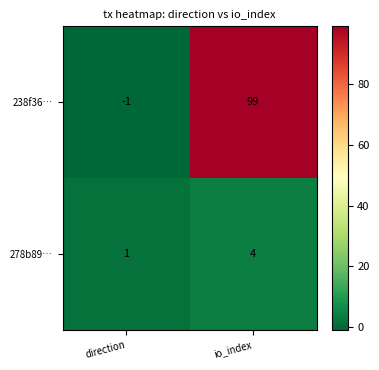

What is the greatest value displayed?

99